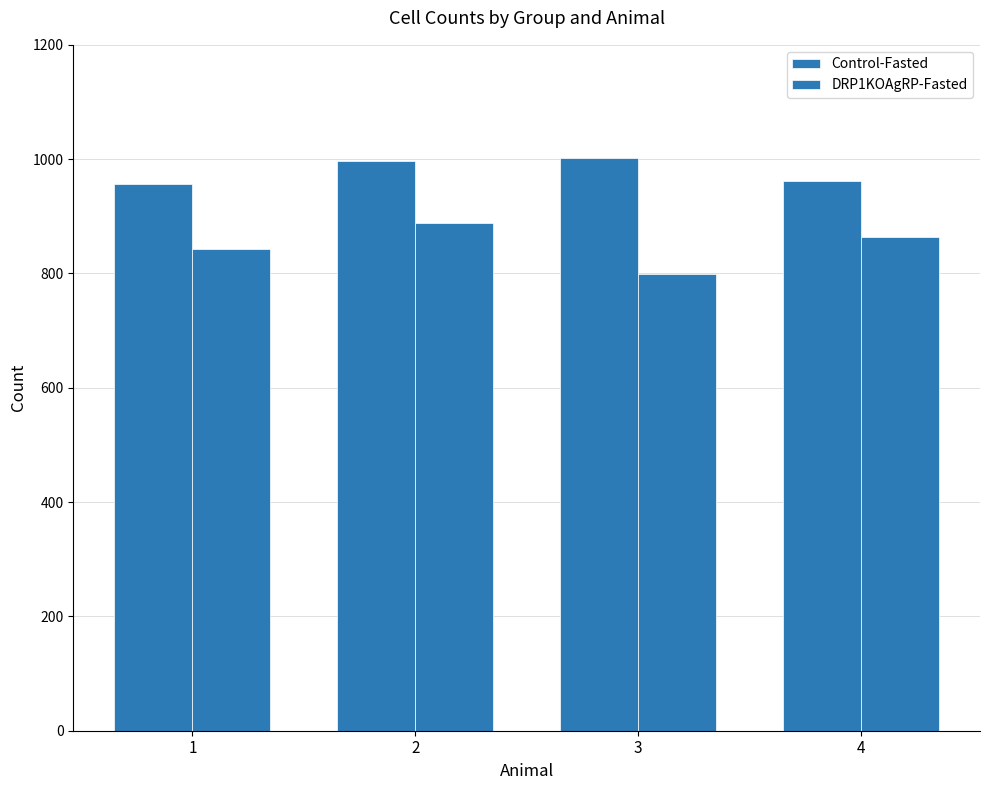

What is the value of the DRP1KOAgRP-Fasted bar at the 2nd from the left?

887.5